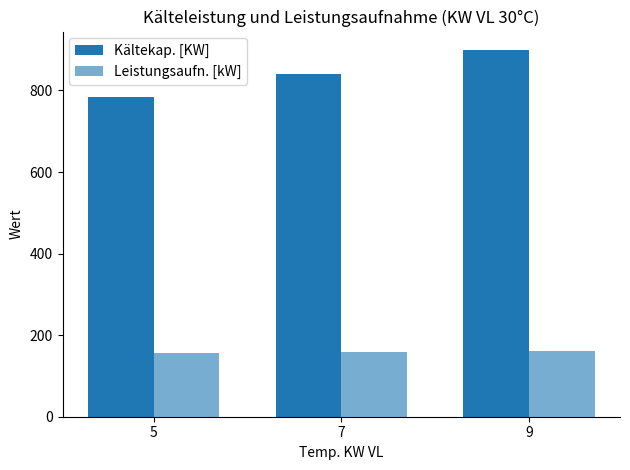

What is the difference between the Kältekap. [KW] values at 9 and 5?

115.7